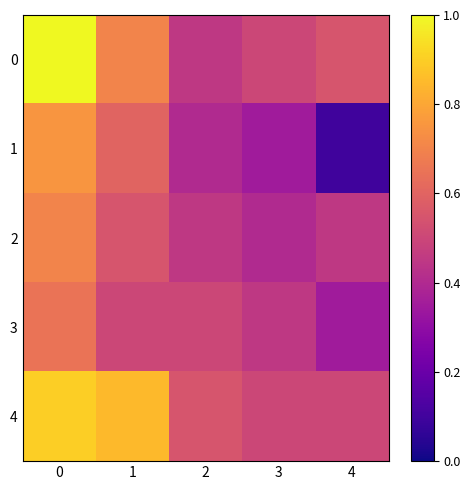

At how many categories does at least one series exceed 0?

5